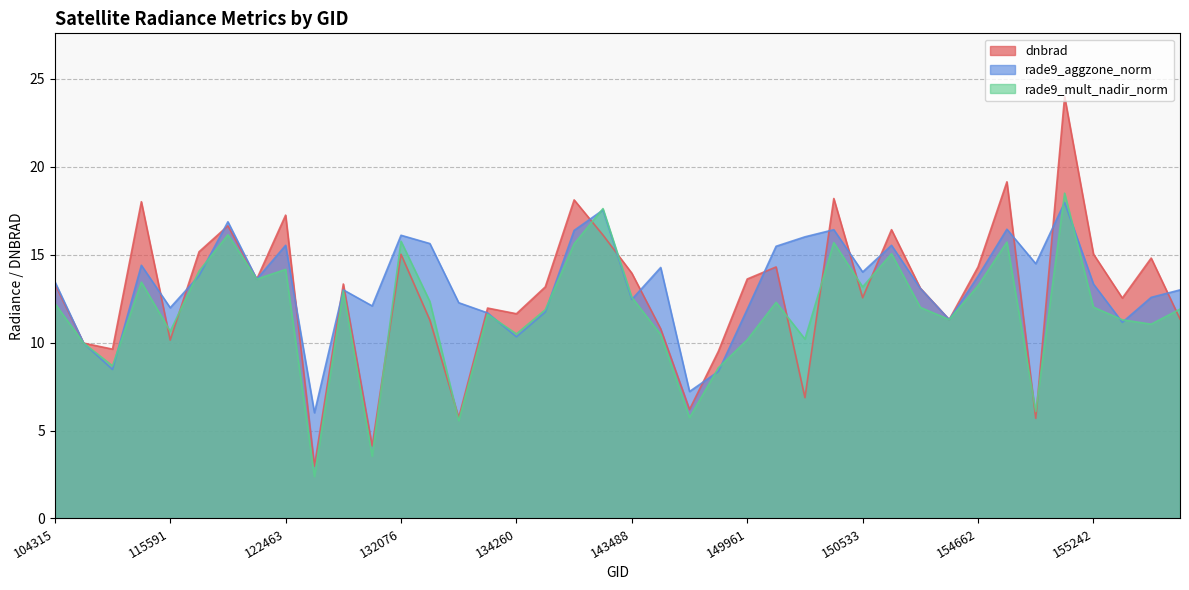

What are all the series names shown in the legend?

dnbrad, rade9_aggzone_norm, rade9_mult_nadir_norm